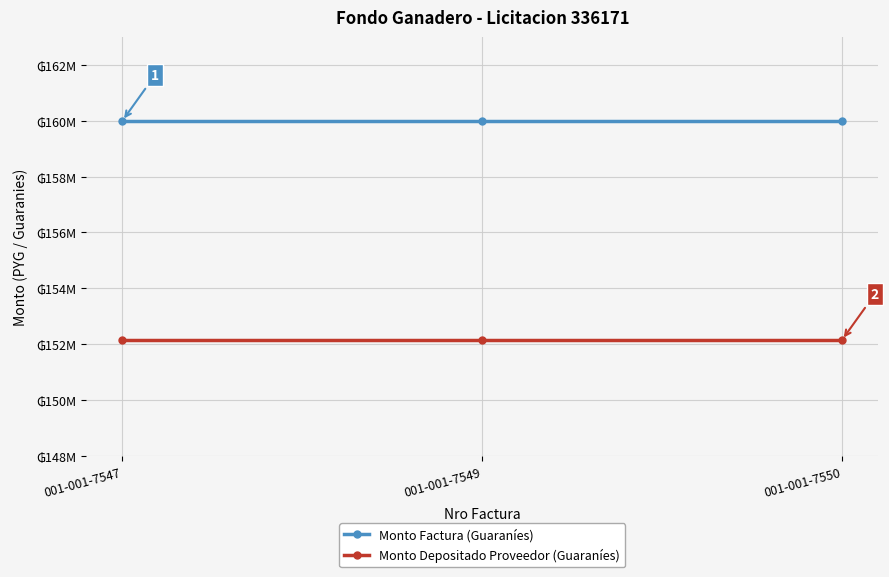

What is the maximum value for Monto Factura (Guaraníes)?

160000000